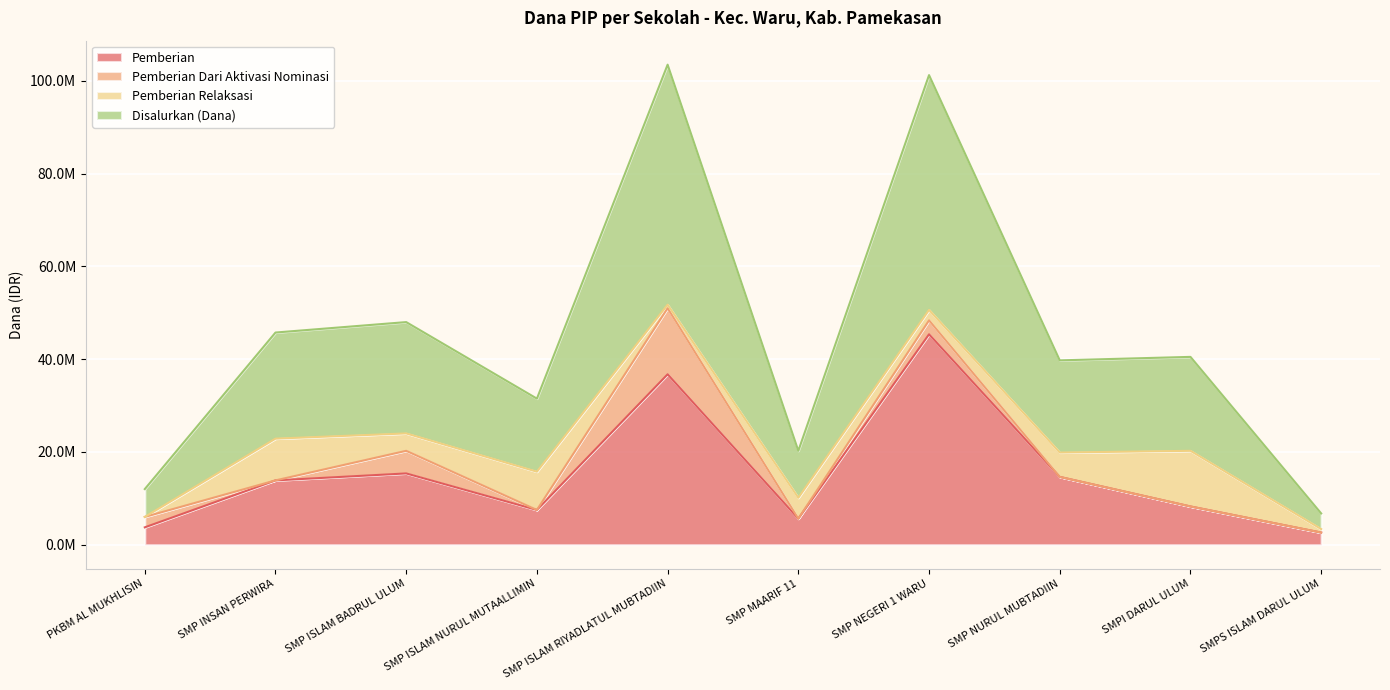

How many interior local valleys does the Pemberian series have?

2